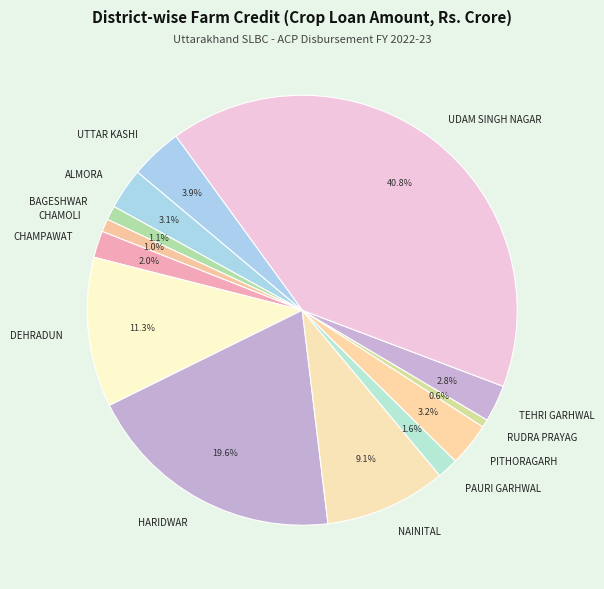

The DEHRADUN slice represents 3% of the pie. True or false?

False